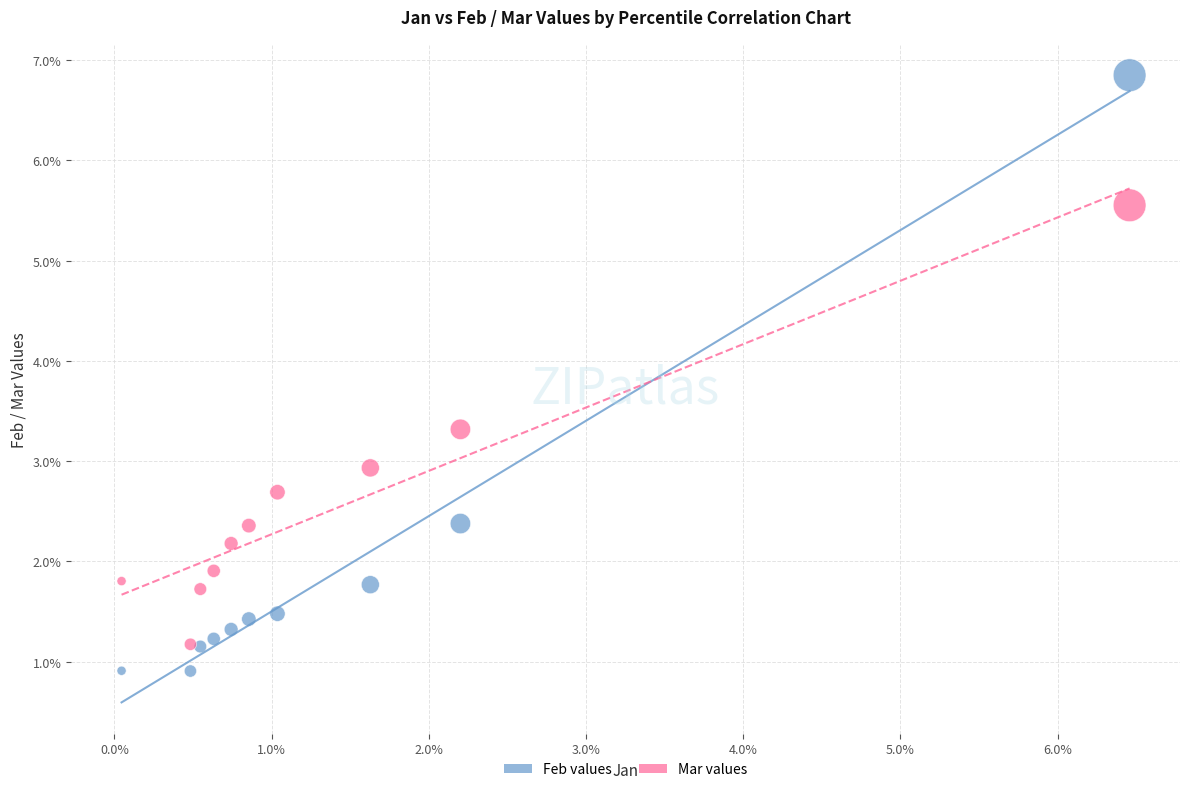

Which series has the largest Y range (max minus min)?

Feb values